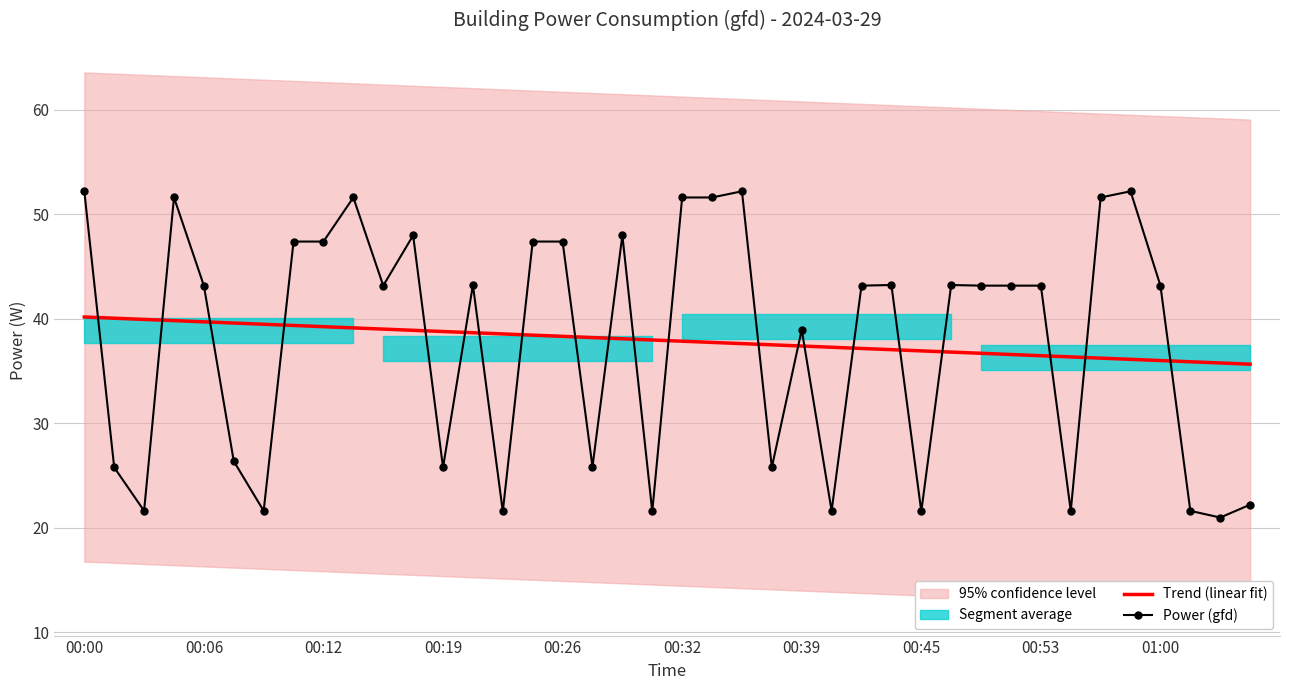

Which series has the largest total across all categories?

Power (gfd)